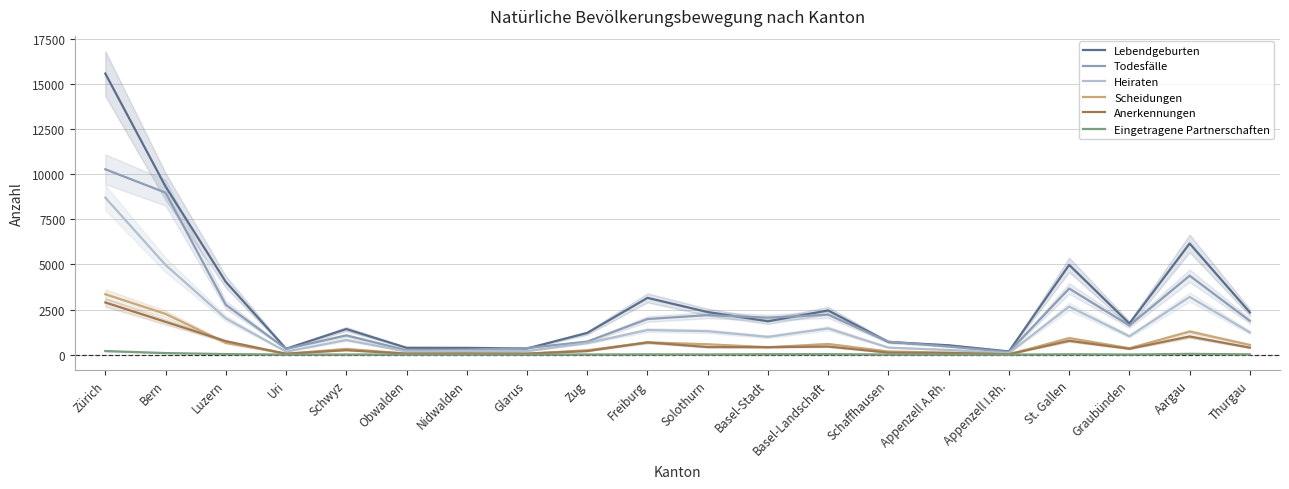

Which series has the largest total across all categories?

Lebendgeburten